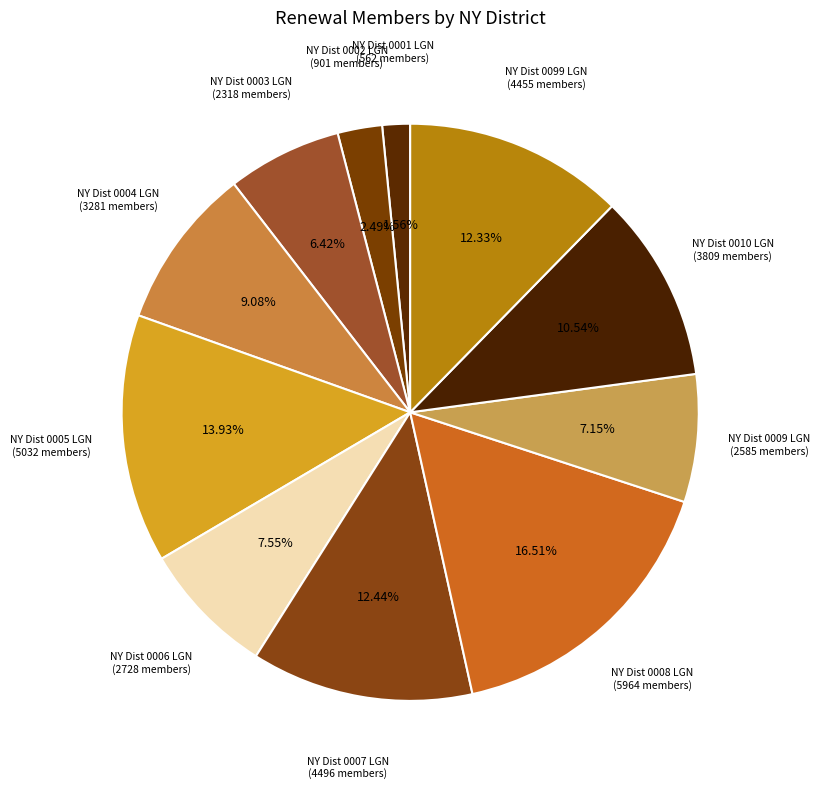

To the nearest percent, what percentage of the pie is NY Dist 0003 LGN?

6%